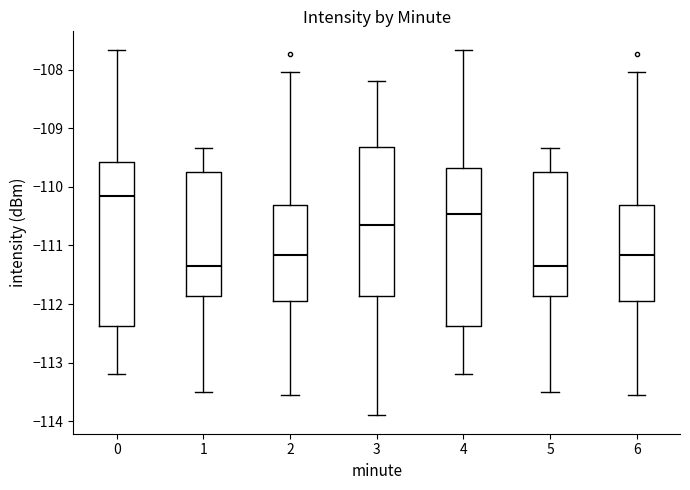

Reading left to right, transcribe this box plot: for each box, give where its median line is, the range the box spans, and where its two whiskers end, as read against the y-axis. The values are not printed on the chart, so give them approximately, as read against the axis.

0: median -110.1, box -112.4 to -109.6, whiskers -113.2 to -107.7
1: median -111.3, box -111.9 to -109.7, whiskers -113.5 to -109.3
2: median -111.2, box -111.9 to -110.3, whiskers -113.5 to -108.0
3: median -110.6, box -111.9 to -109.3, whiskers -113.9 to -108.2
4: median -110.5, box -112.4 to -109.7, whiskers -113.2 to -107.7
5: median -111.3, box -111.9 to -109.7, whiskers -113.5 to -109.3
6: median -111.2, box -111.9 to -110.3, whiskers -113.5 to -108.0